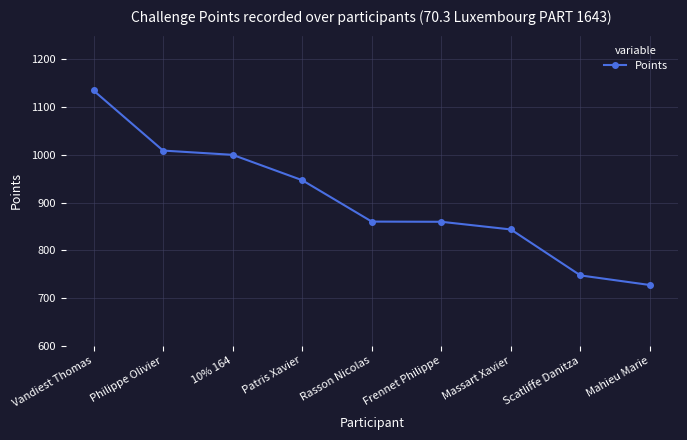

What is the label of the 7th point from the left?

Massart Xavier